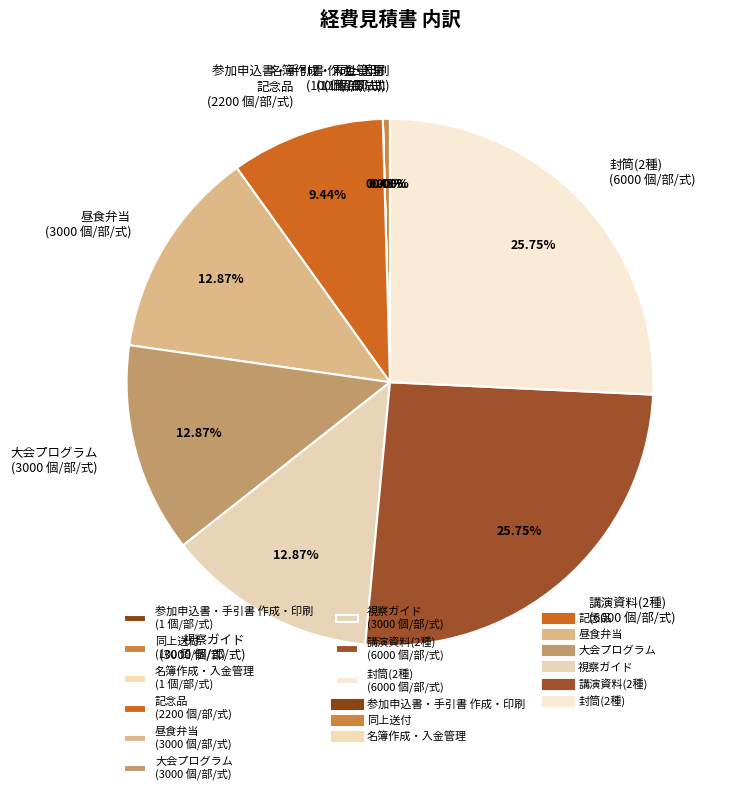

To the nearest percent, what portion does 記念品 represent?

9%